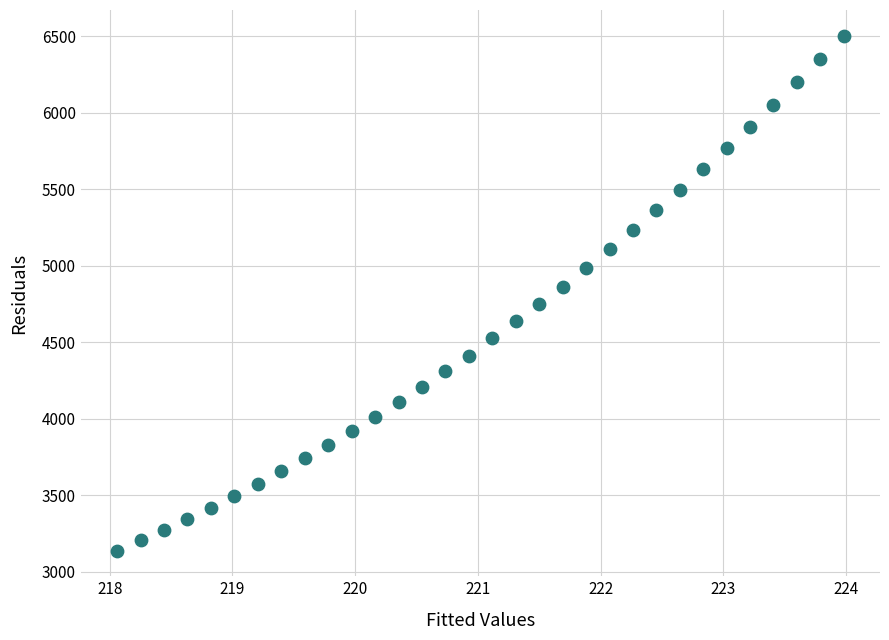

What is the range of X values (max minus min)?

5.9